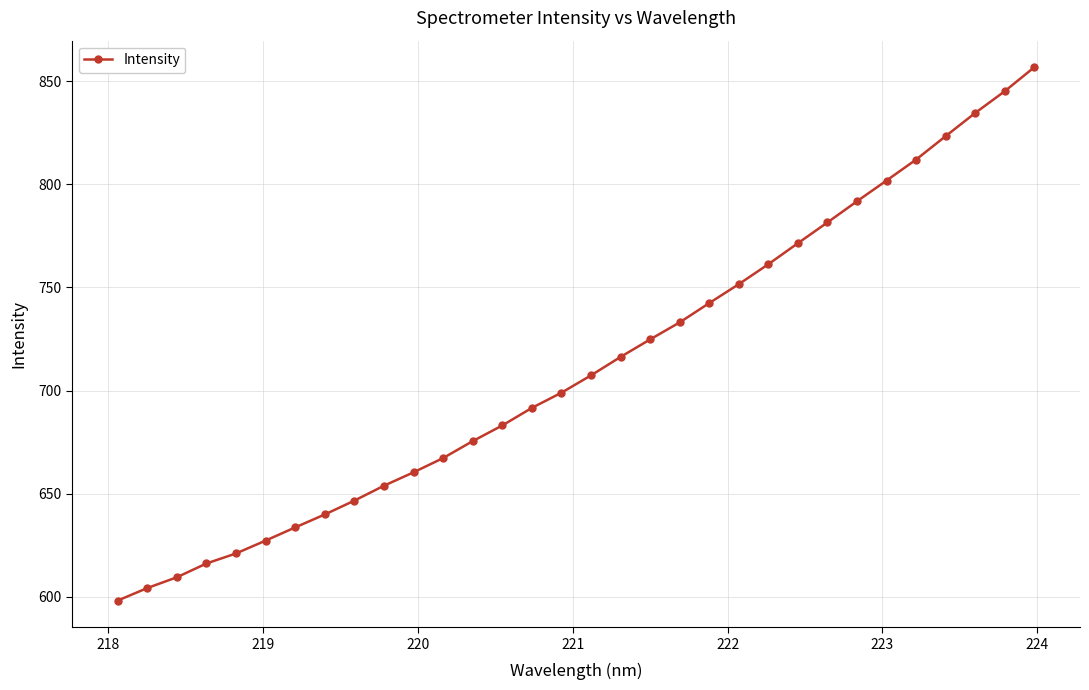

What is the value of the 3rd point from the left?

609.4